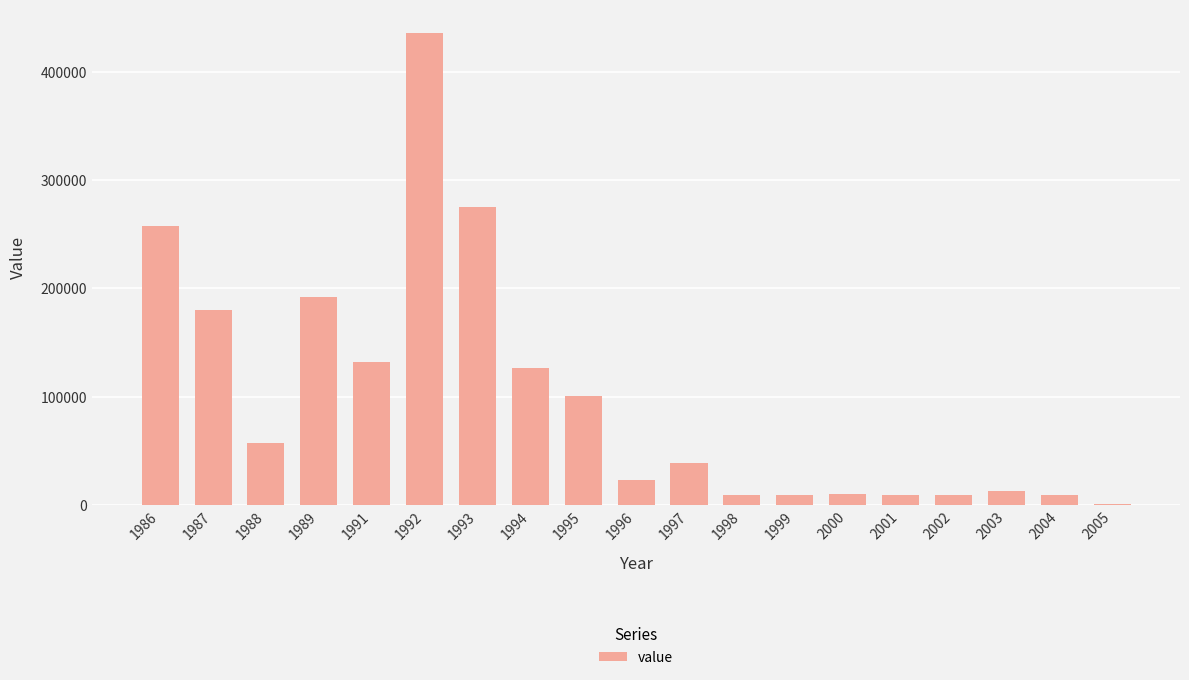

What is the sum of all values?

1887015.8